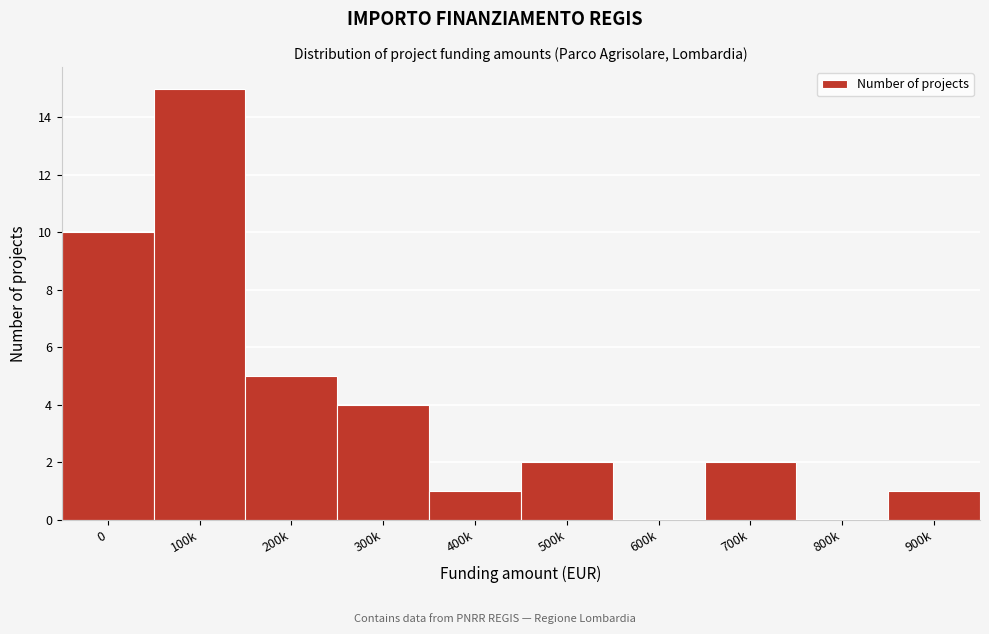

Reading right to left, what are all the values shown in this chart?

900k=1	800k=0	700k=2	600k=0	500k=2	400k=1	300k=4	200k=5	100k=15	0=10